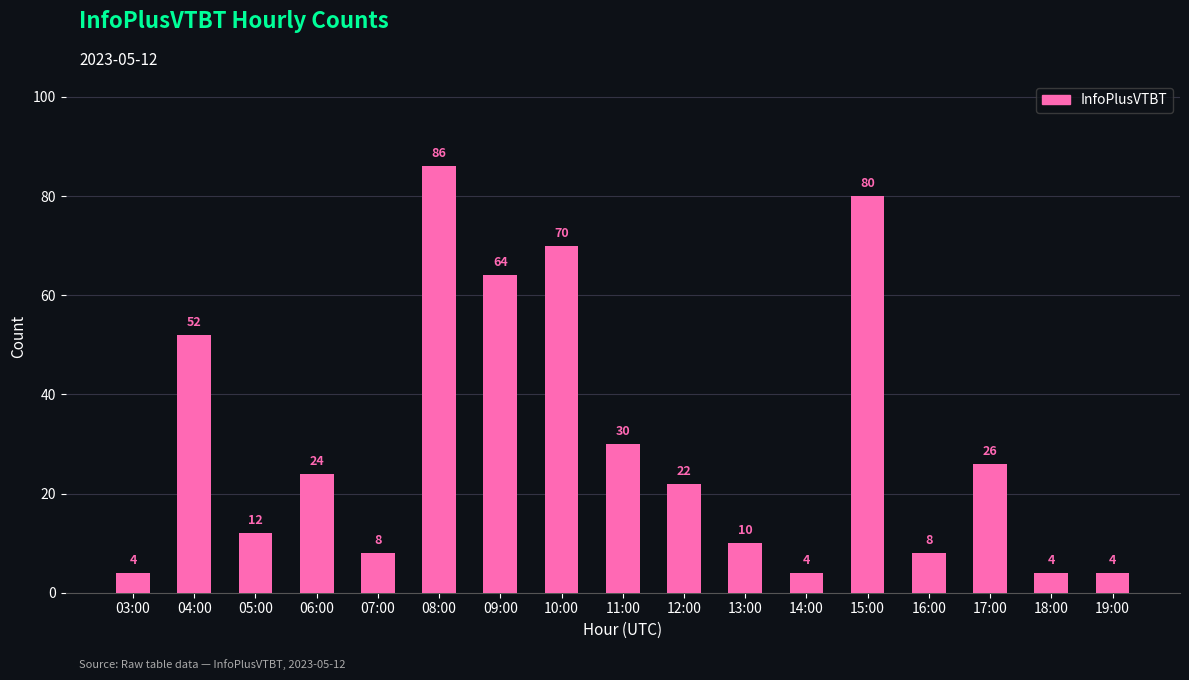

At which category does the chart reach its peak across all series?

08:00